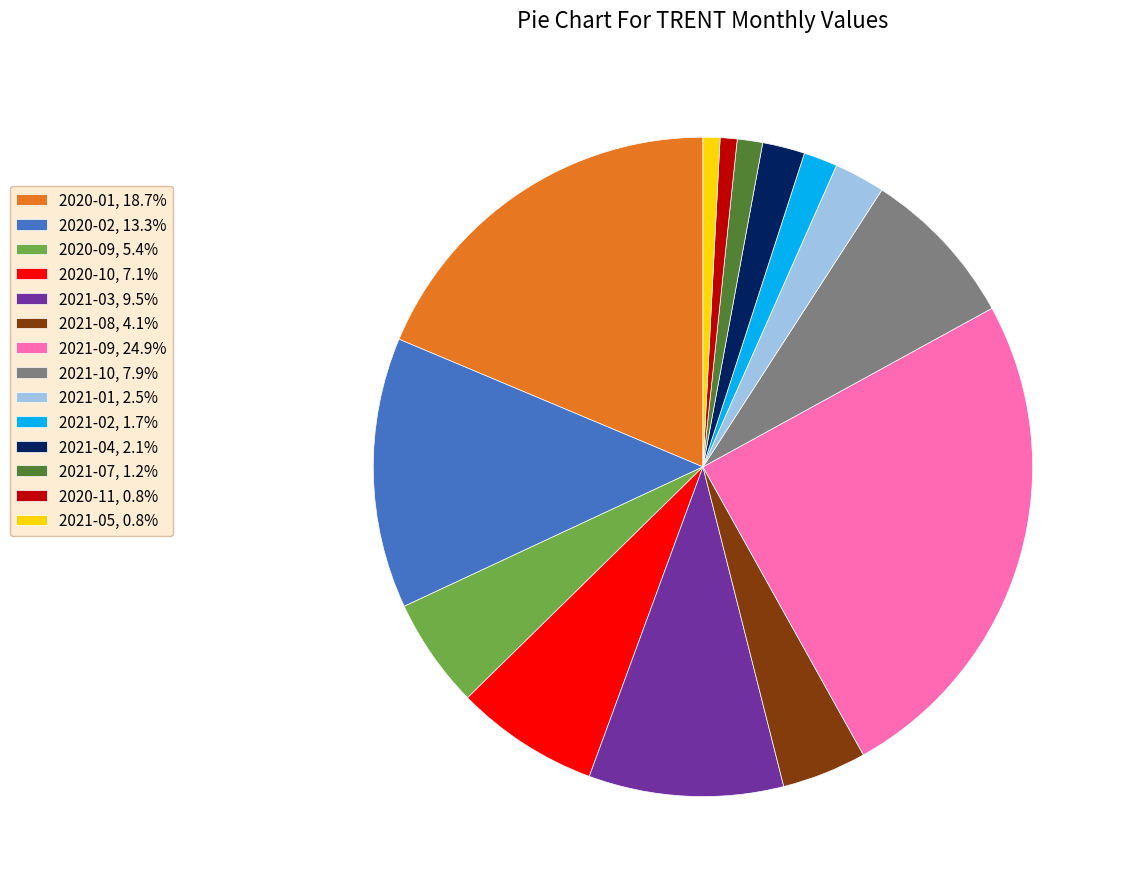

What is the largest slice in the pie chart?

2021-09